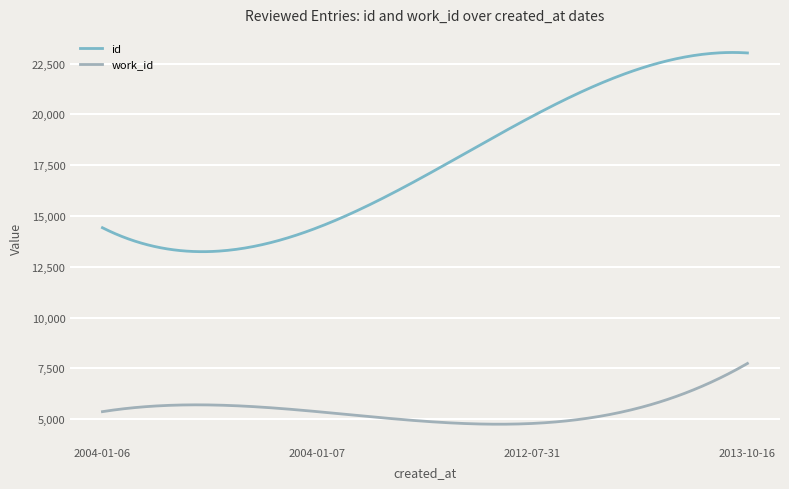

List the series in order of their peak value, highest first.

id, work_id